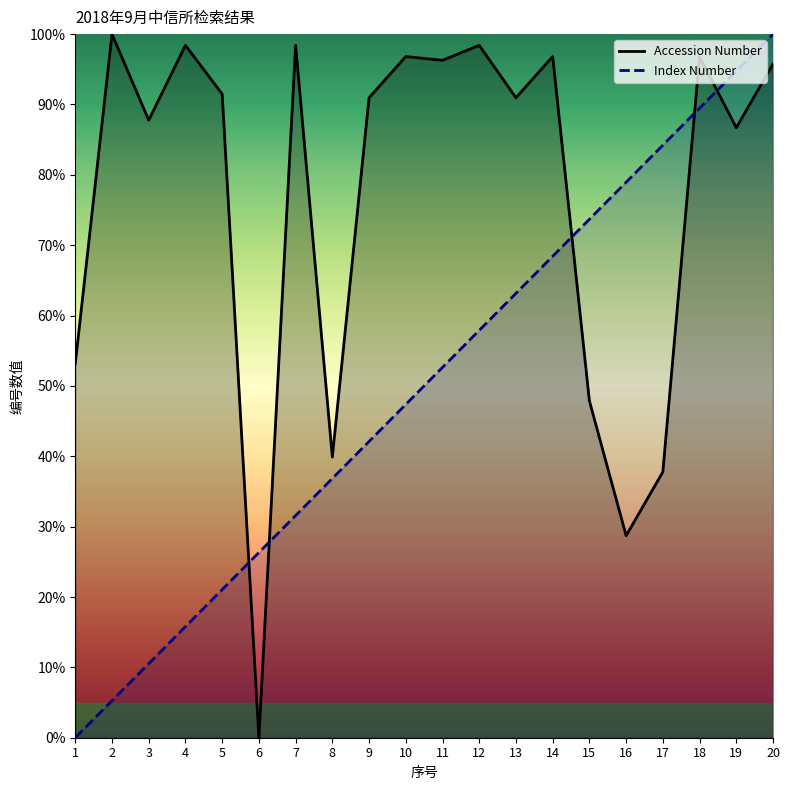

True or false: Accession Number has a value of 46.1 at 4.

False